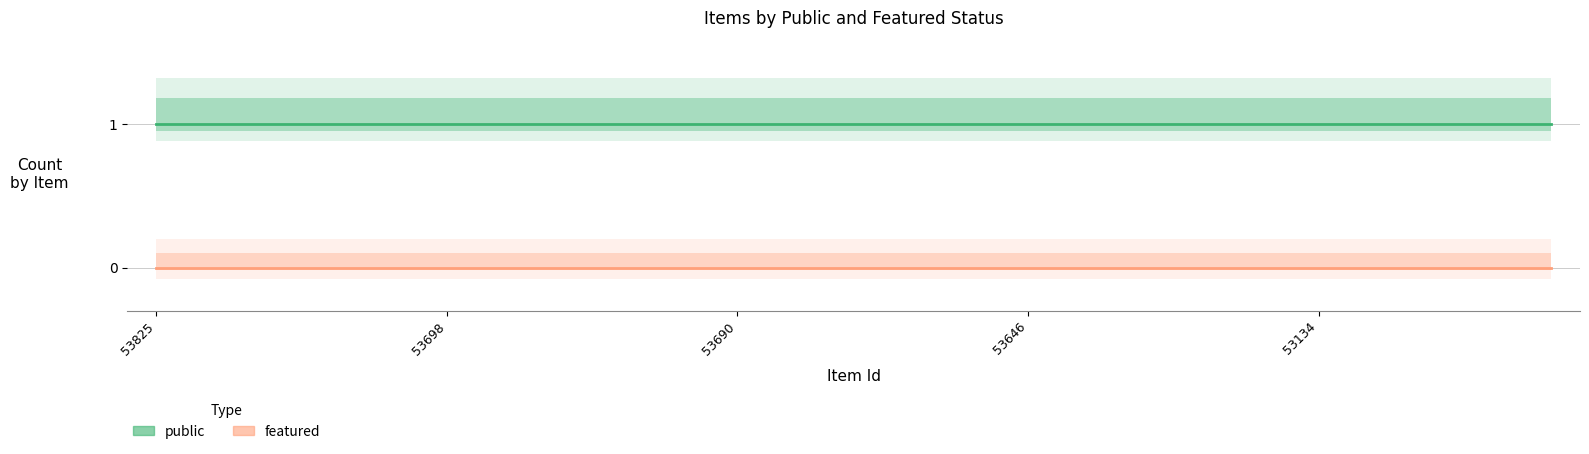

Which series has the largest range (max minus min)?

public